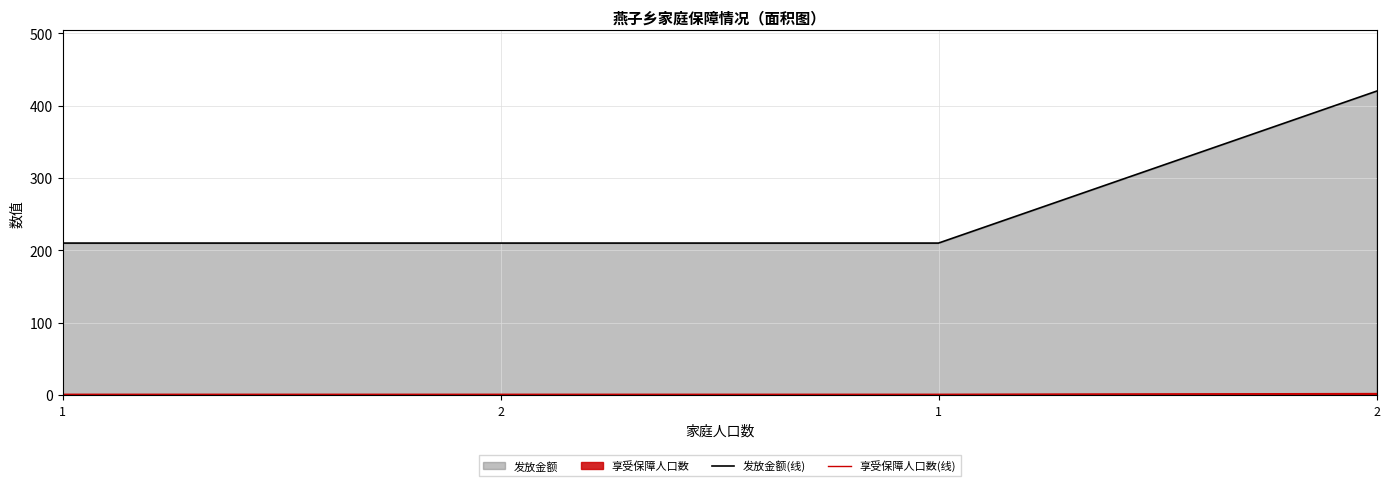

True or false: 发放金额(线) and 享受保障人口数(线) intersect in this chart.

False